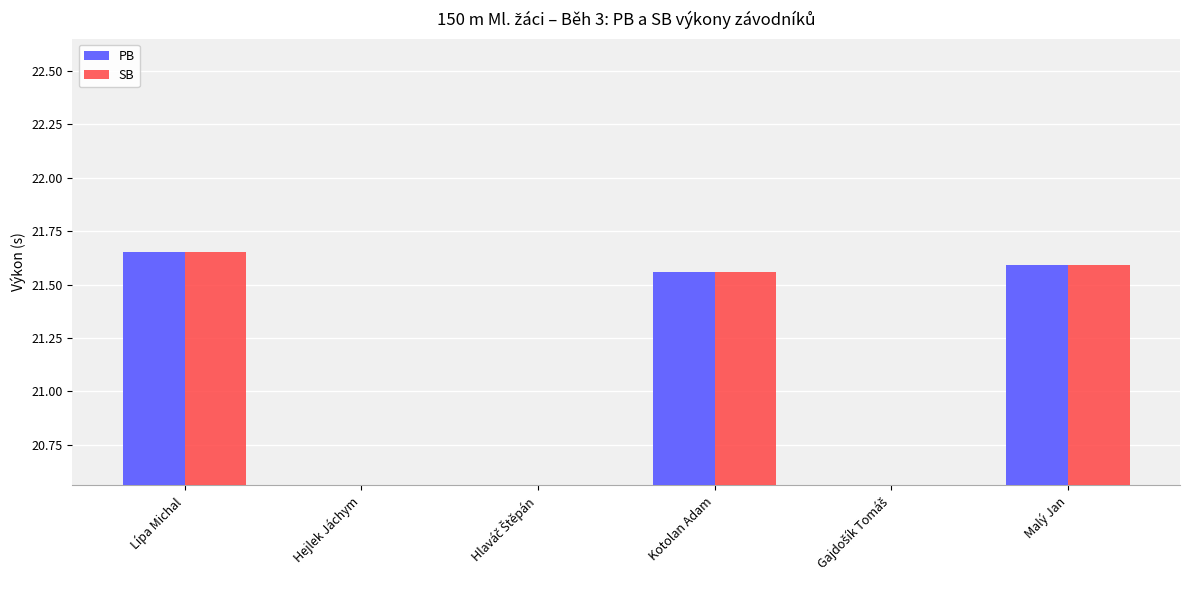

What is the difference between the maximum and minimum values in the PB series?

21.6